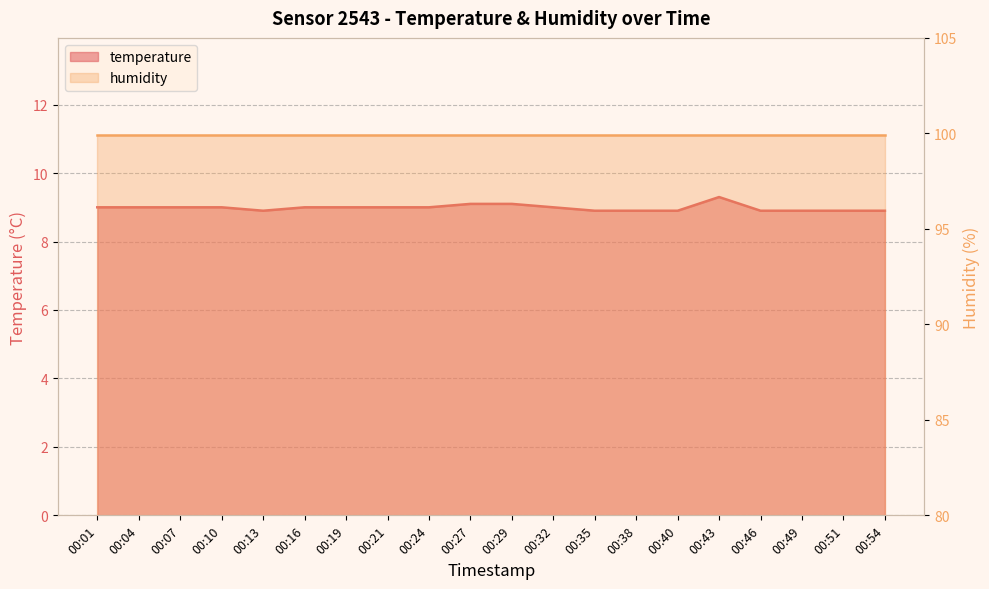

Reading right to left, extract all data points from this chart.

8.9	8.9	8.9	8.9	9.3	8.9	8.9	8.9	9.0	9.1	9.1	9.0	9.0	9.0	9.0	8.9	9.0	9.0	9.0	9.0